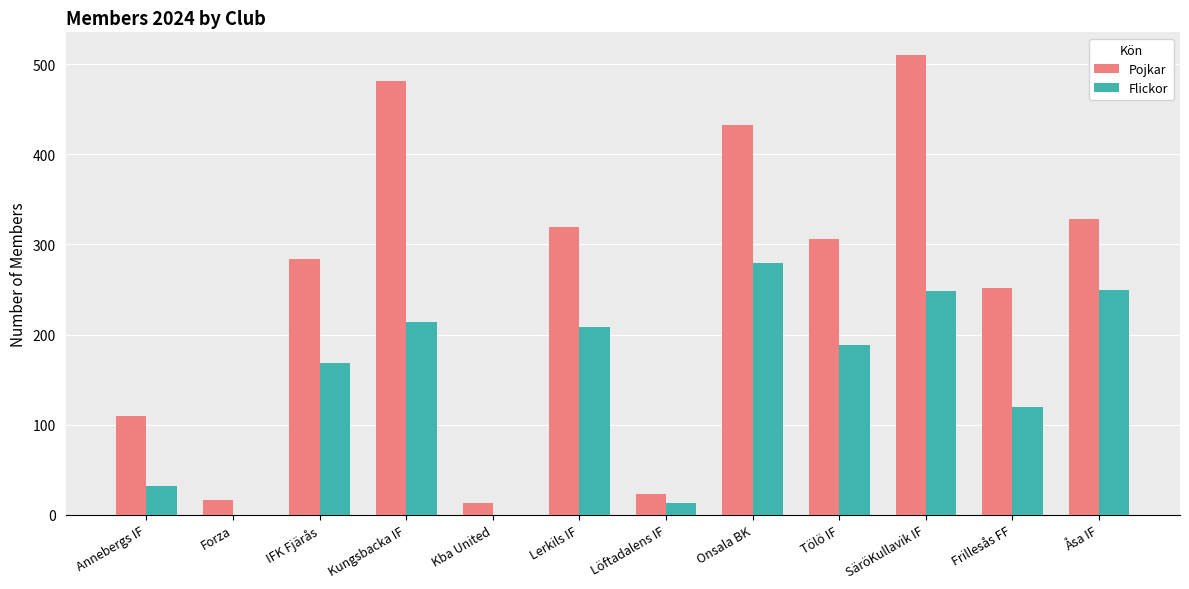

Are the bars horizontal?

No